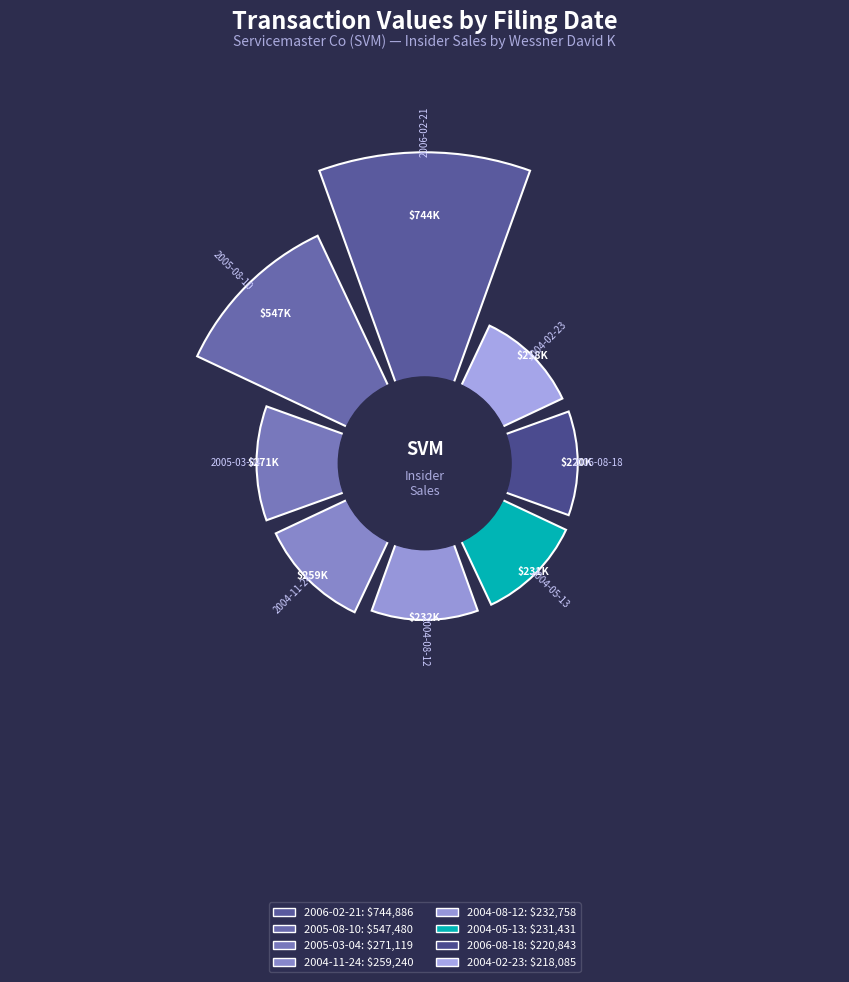

To the nearest percent, what is the average slice percentage?

12%